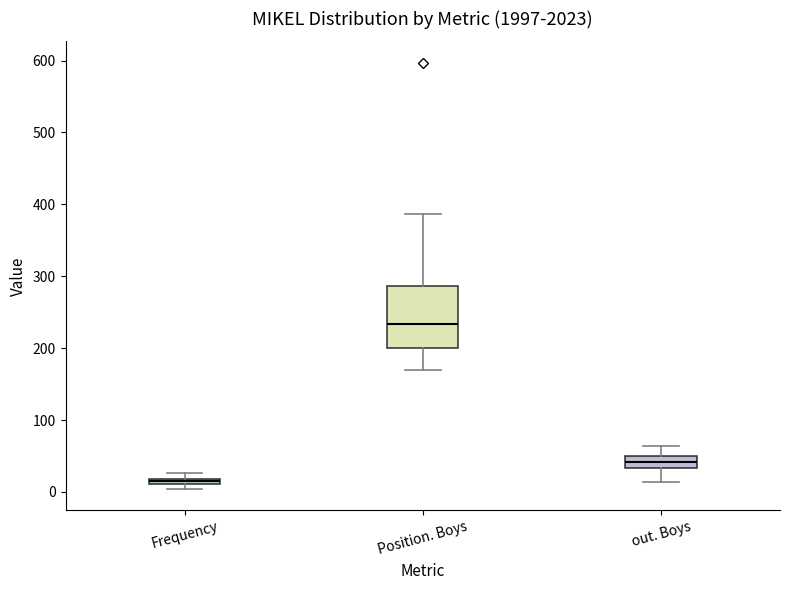

Comparing the boxes themselves (not the whiskers), which one is the tallest?

Position. Boys